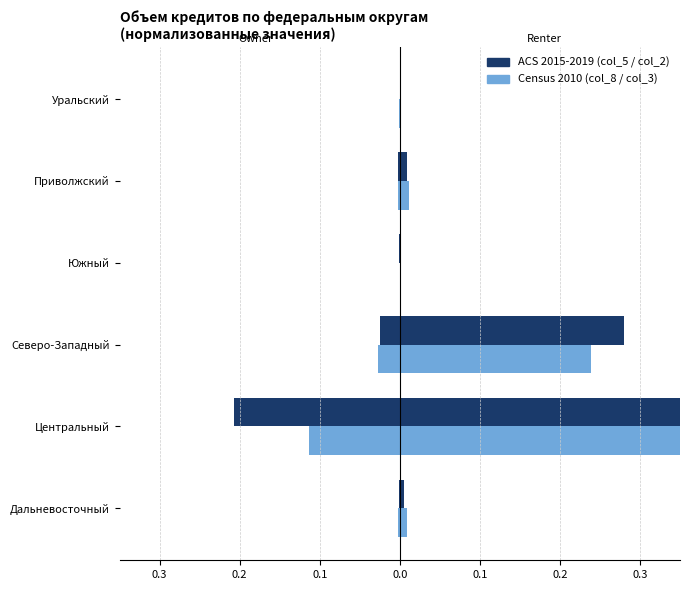

How many categories are shown in the chart?

6